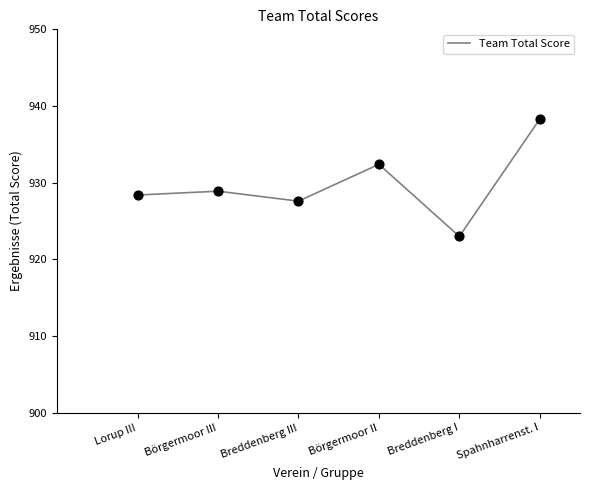

What is the change in value from Breddenberg I to Spahnharrenst. I?

+15.3